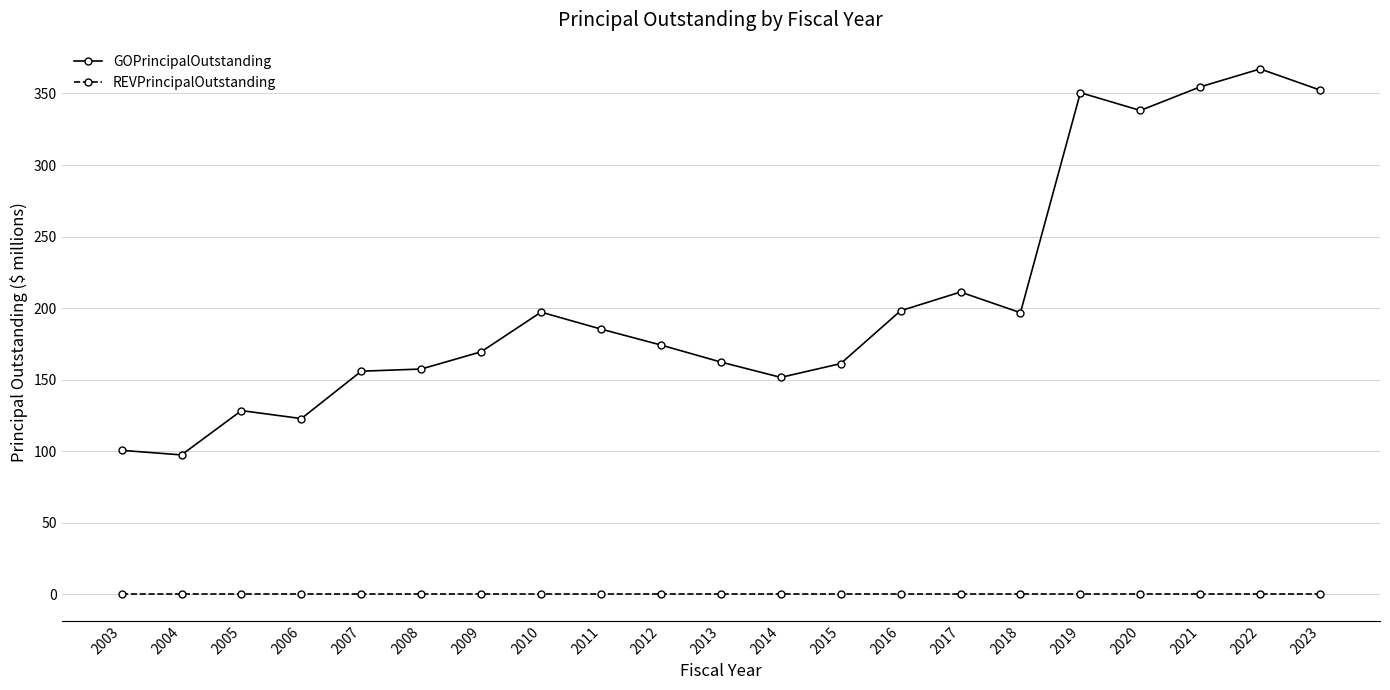

Which category has the highest value in the GOPrincipalOutstanding series?

2022